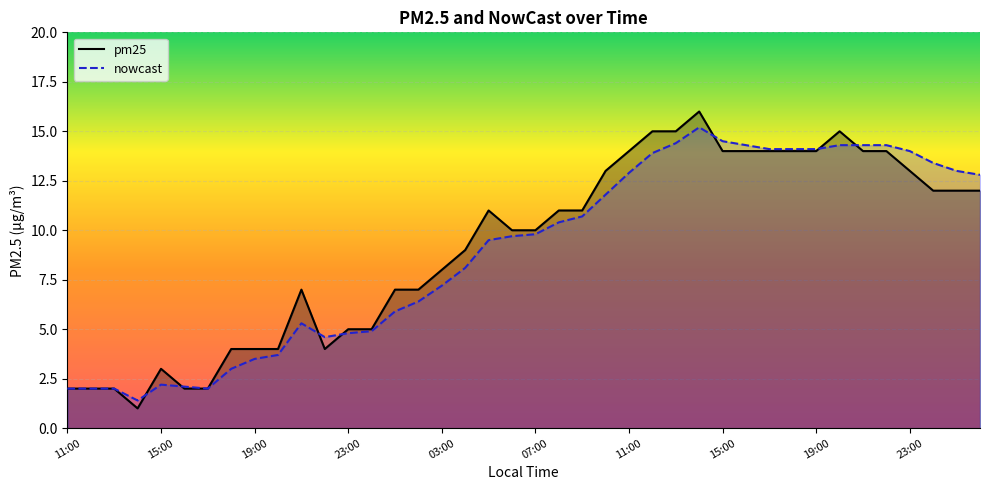

At which category is the sum across all series the highest?

27